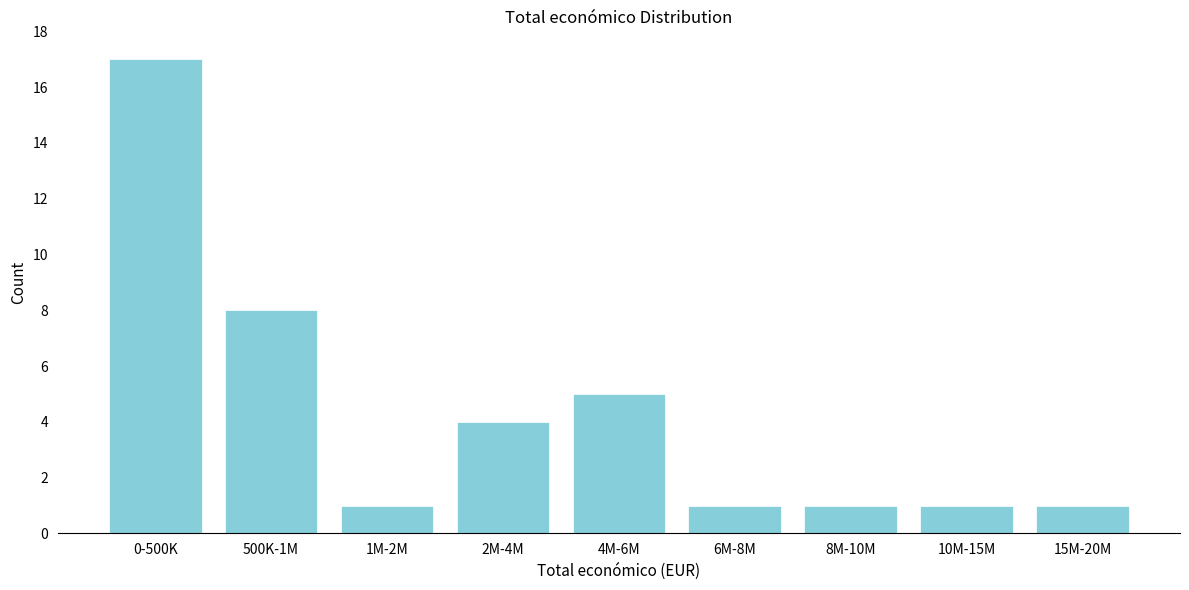

Reading right to left, what are all the values shown in this chart?

15M-20M=1	10M-15M=1	8M-10M=1	6M-8M=1	4M-6M=5	2M-4M=4	1M-2M=1	500K-1M=8	0-500K=17